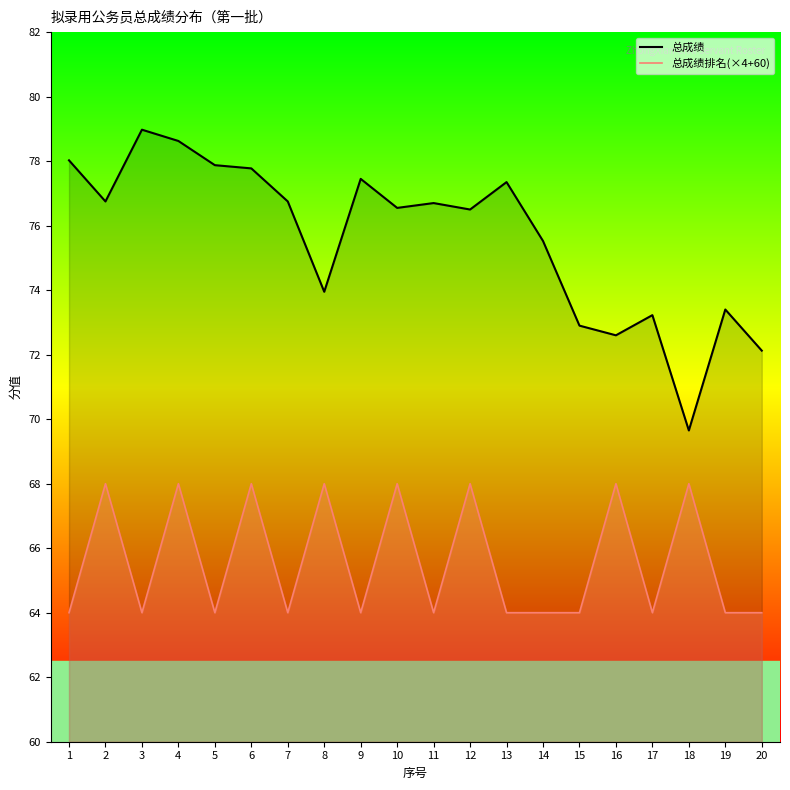

True or false: 总成绩排名(×4+60) and 总成绩 intersect in this chart.

False